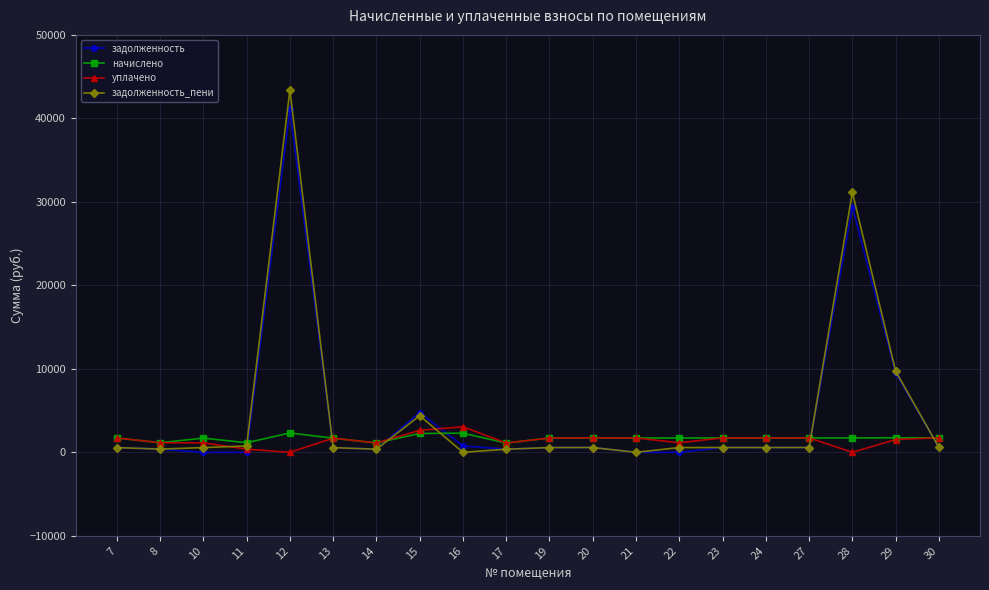

Which series ends up on top after the final intersection of задолженность and начислено?

начислено